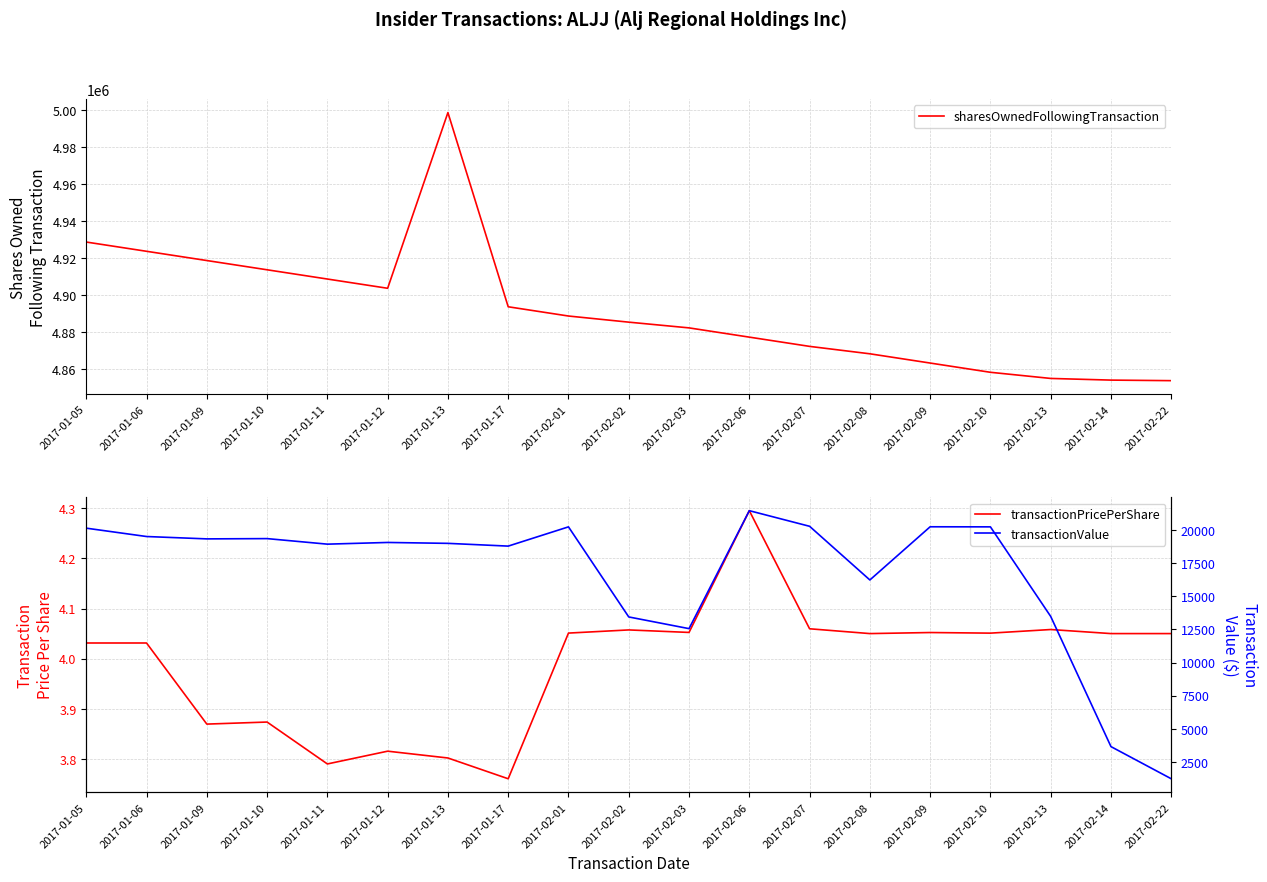

What is the maximum value for transactionValue?

21478.0